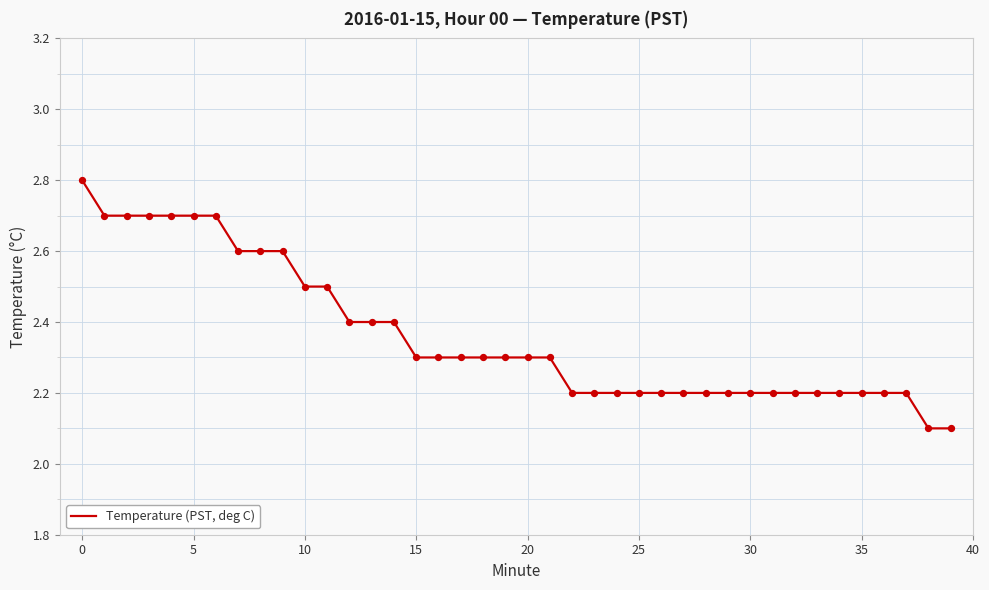

What is the greatest value displayed?

2.8